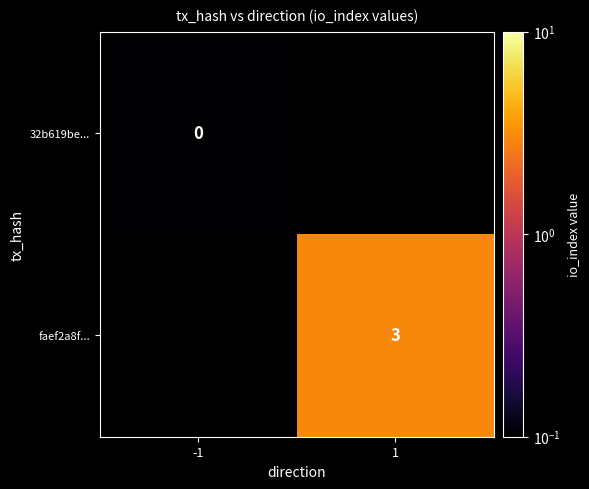

What is the minimum value shown in the chart?

0.1